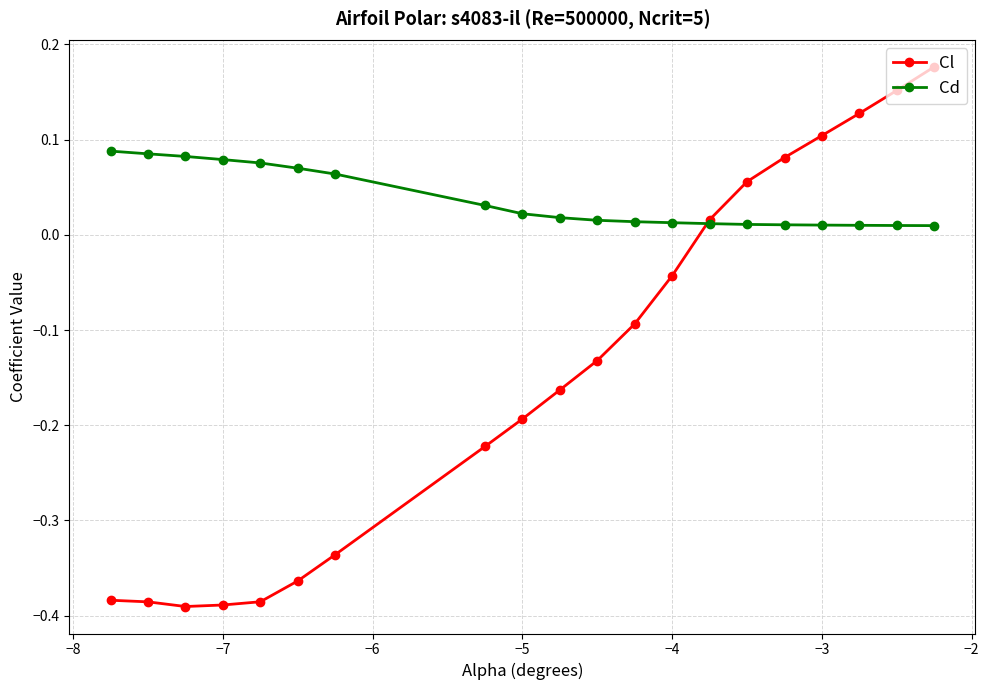

List the series in order of their peak value, lowest first.

Cd, Cl